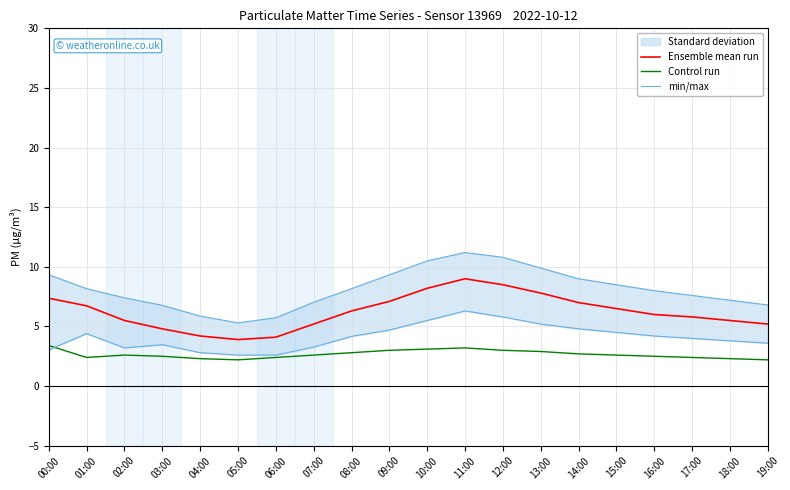

What is the average value of the min/max series?

8.1